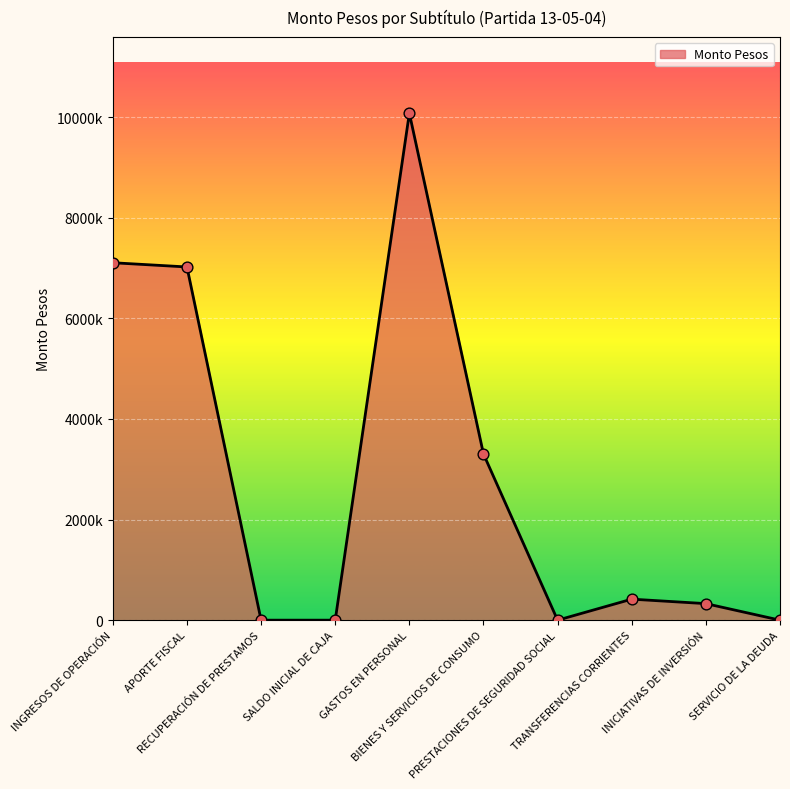

Does the chart have visible grid lines?

Yes